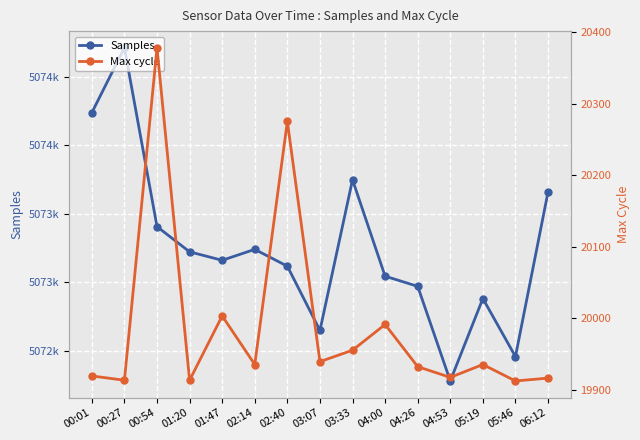

What is the spread (max minus min) of values at 03:07?

5052709